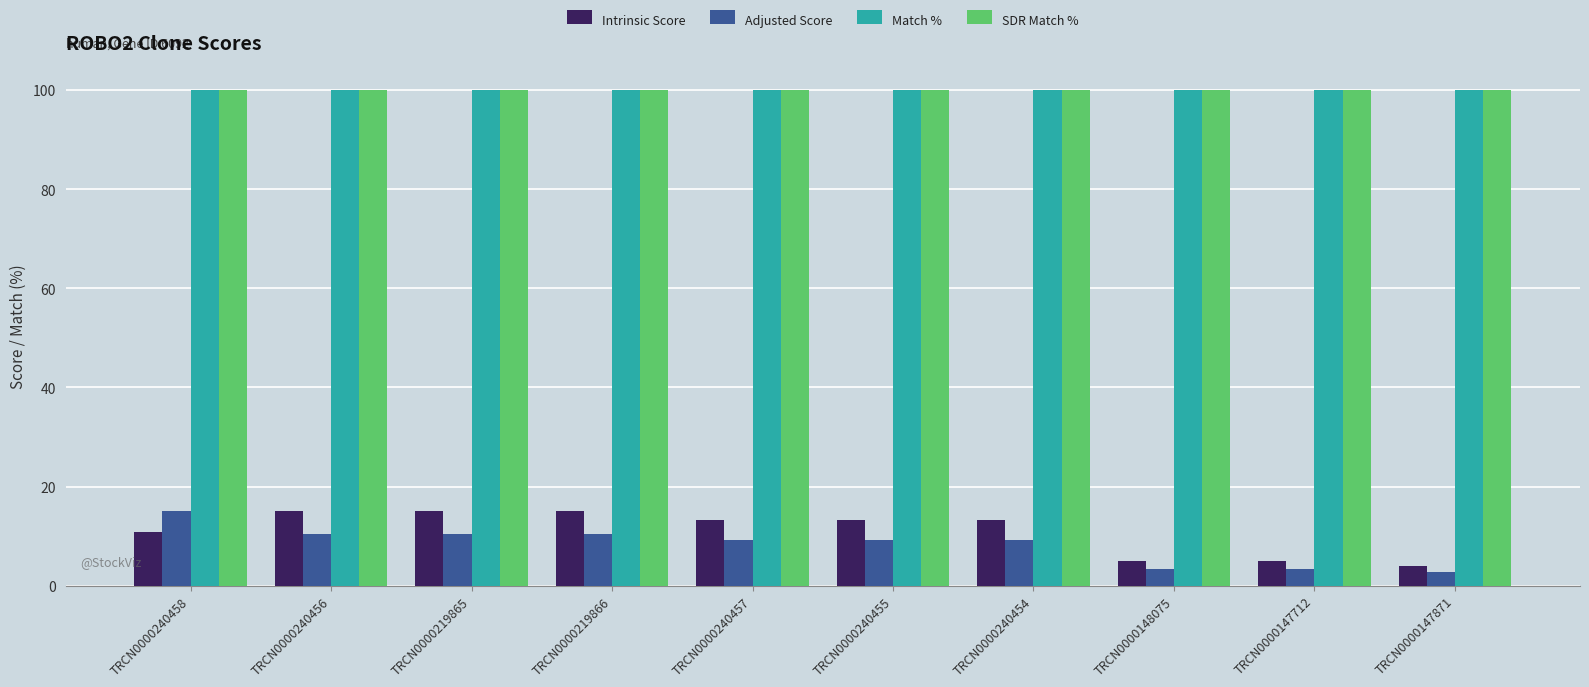

Does the chart contain stacked bars?

No